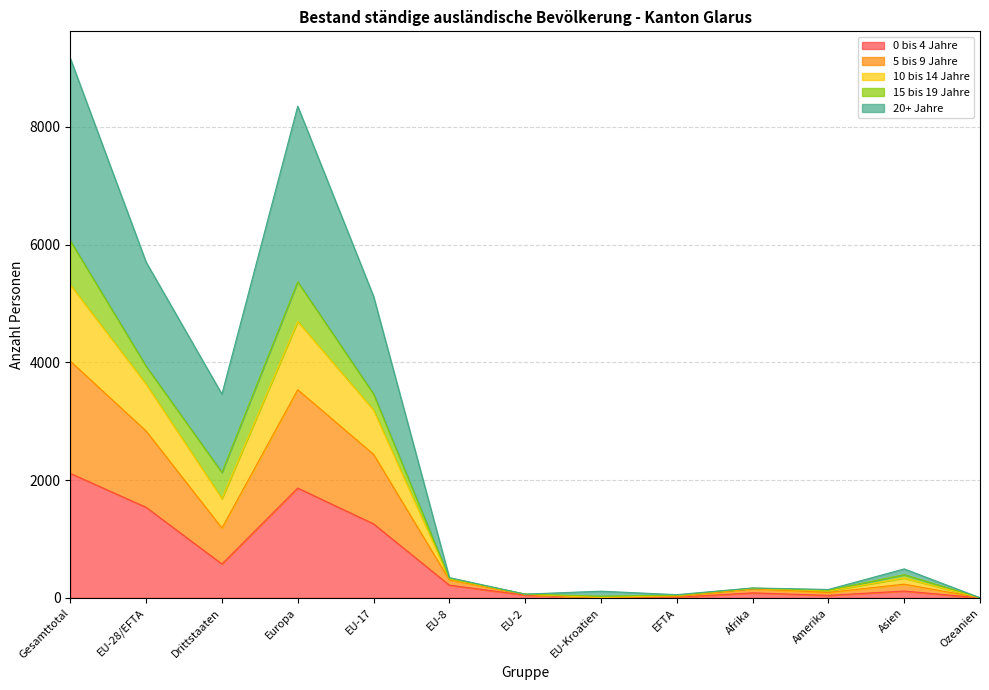

What is the difference between the highest and lowest values at Gesamttotal?

7047